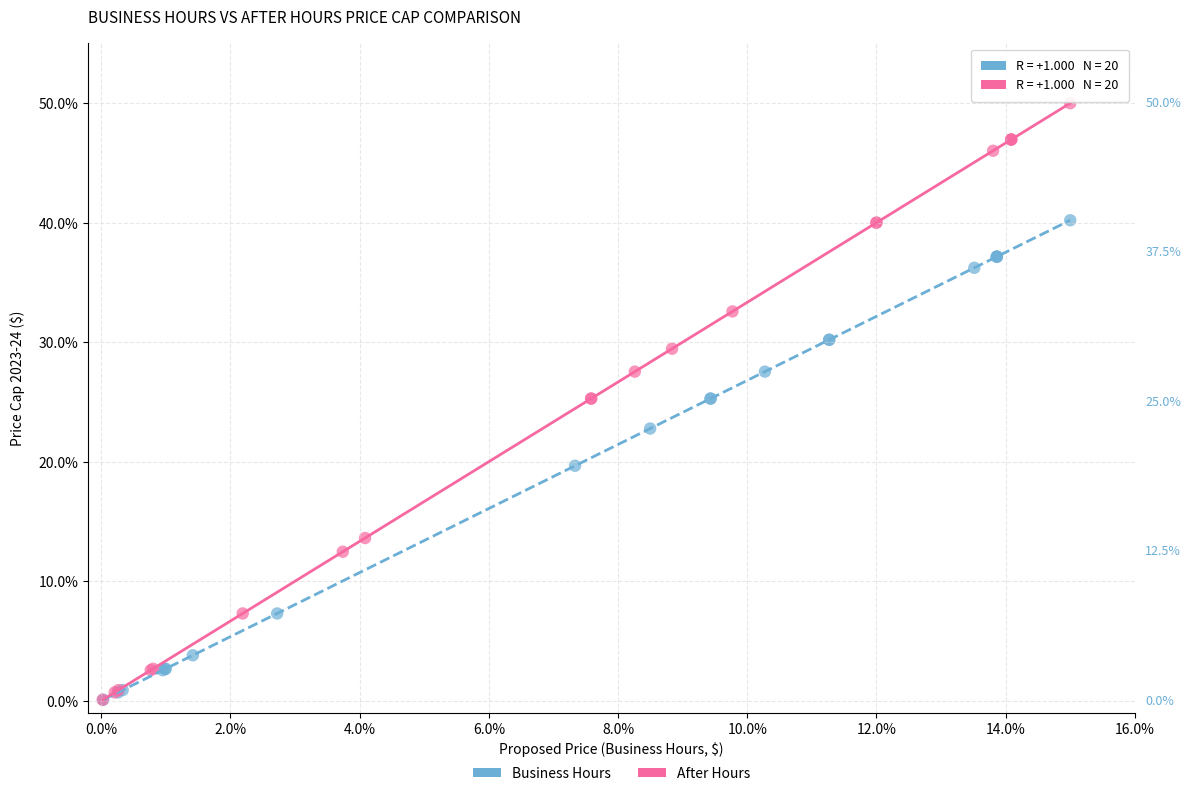

What are all the series names shown in the legend?

Business Hours, After Hours